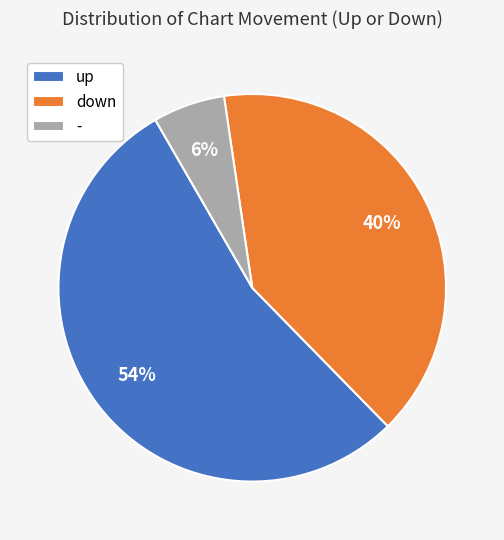

To the nearest percent, what is the average slice percentage?

33%